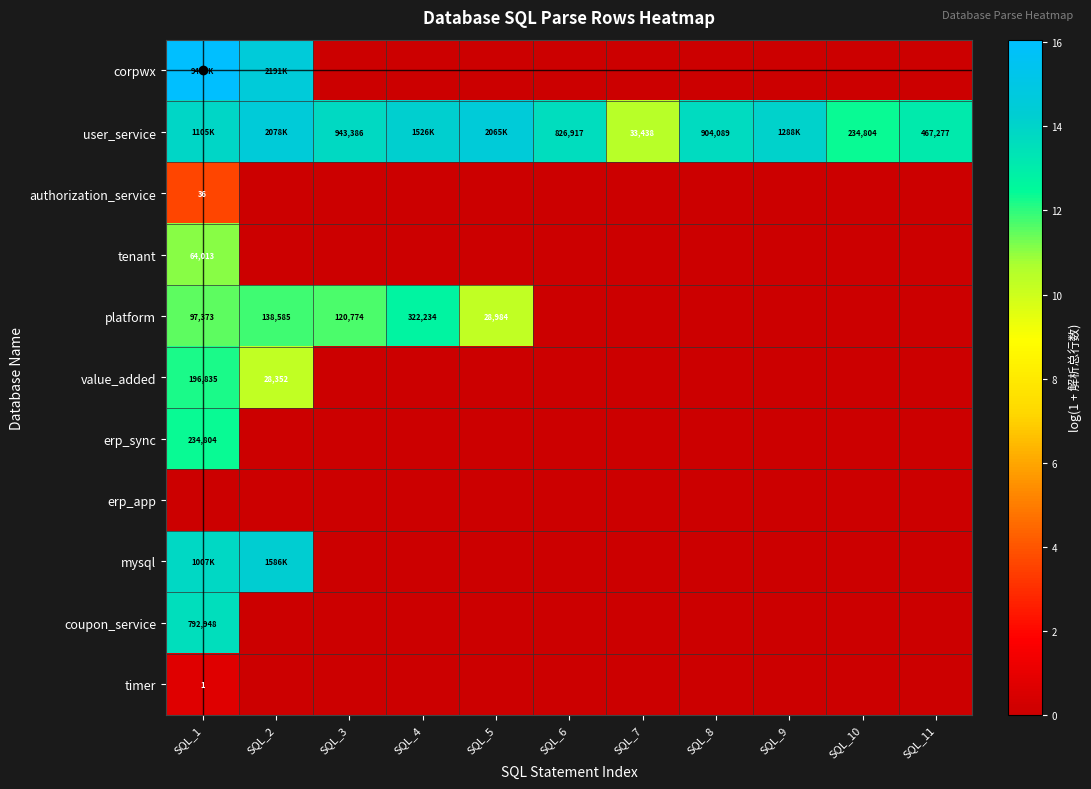

At which label does mysql reach its peak?

SQL_2